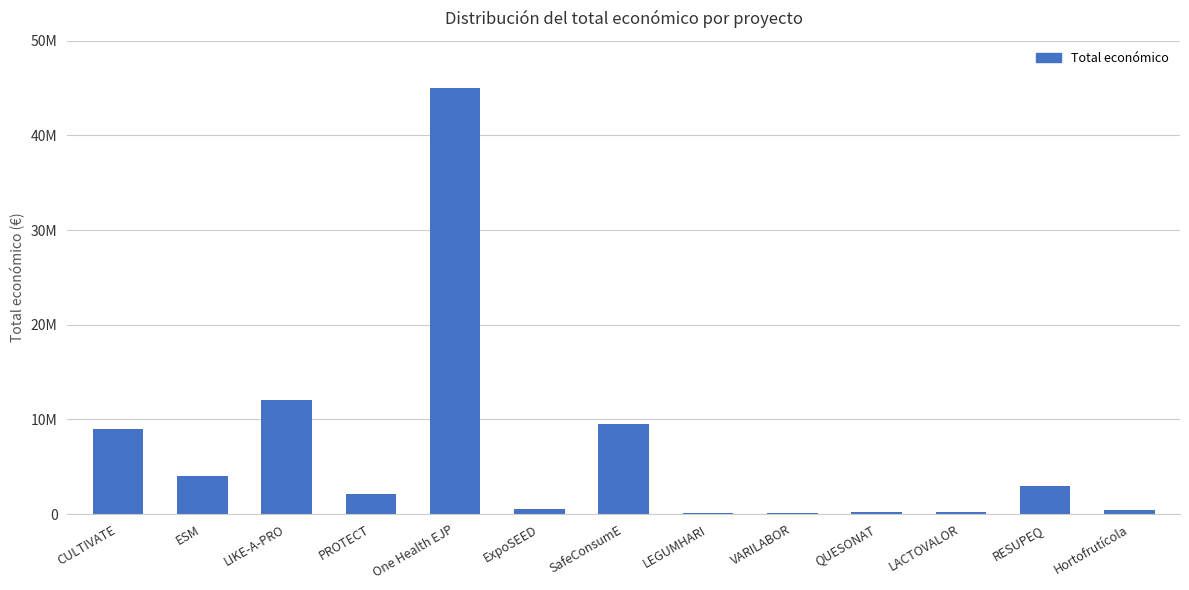

List the labels in order of value, smallest first.

LEGUMHARI, VARILABOR, QUESONAT, LACTOVALOR, Hortofrutícola, ExpoSEED, PROTECT, RESUPEQ, ESM, CULTIVATE, SafeConsumE, LIKE-A-PRO, One Health EJP